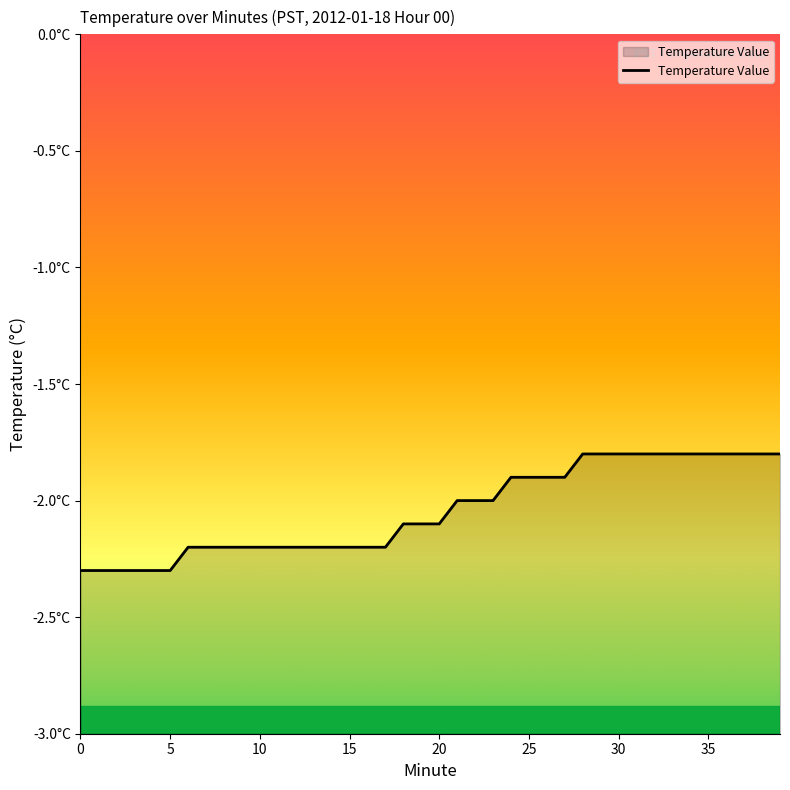

What is the sum of the values at 37 and 39?

-3.6